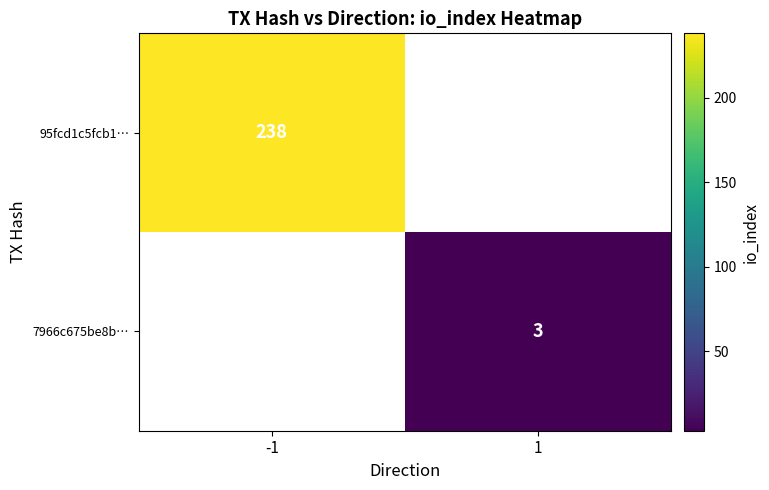

Is the value of 95fcd1c5fcb1… at -1 greater than the value of 7966c675be8b… at 1?

Yes